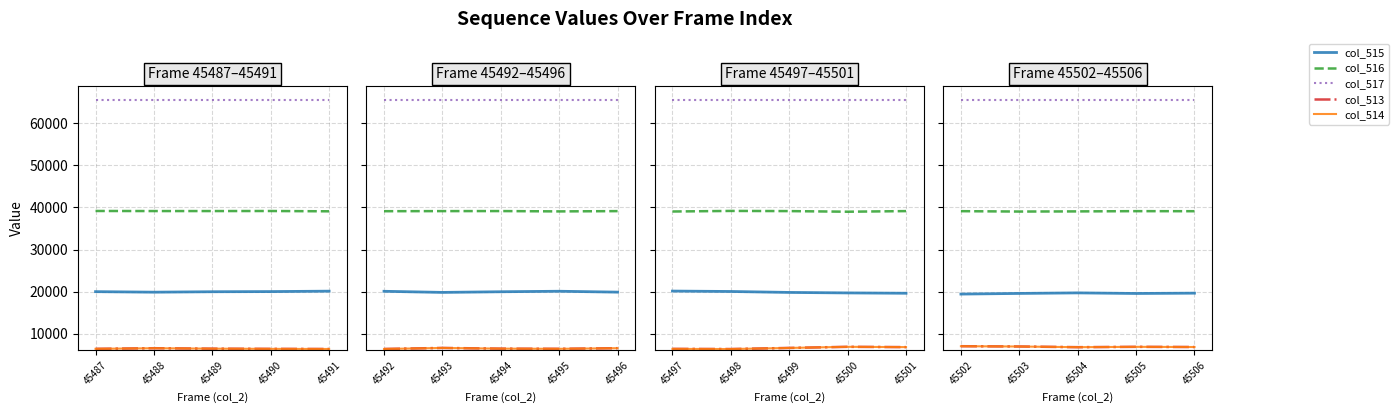

How many lines are shown in the chart?

5